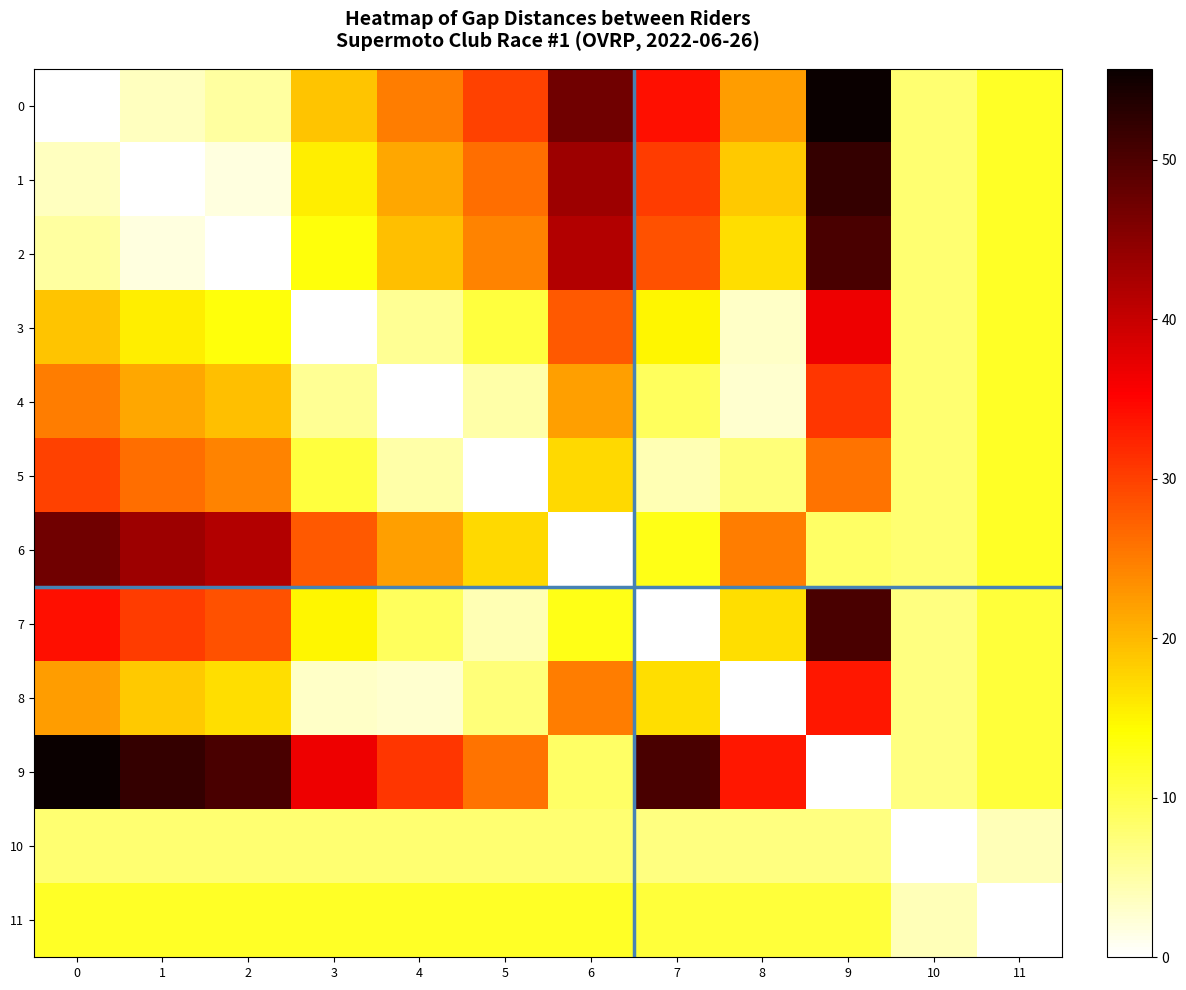

Rank the series at 3 from lowest to highest value.

3, 8, 4, 10, 5, 11, 2, 7, 1, 0, 6, 9